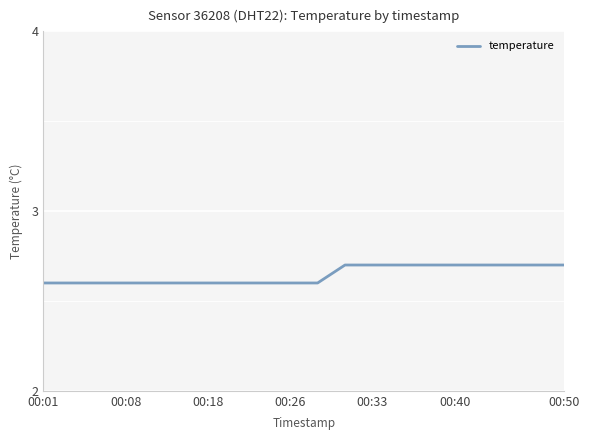

What is the greatest value displayed?

2.7